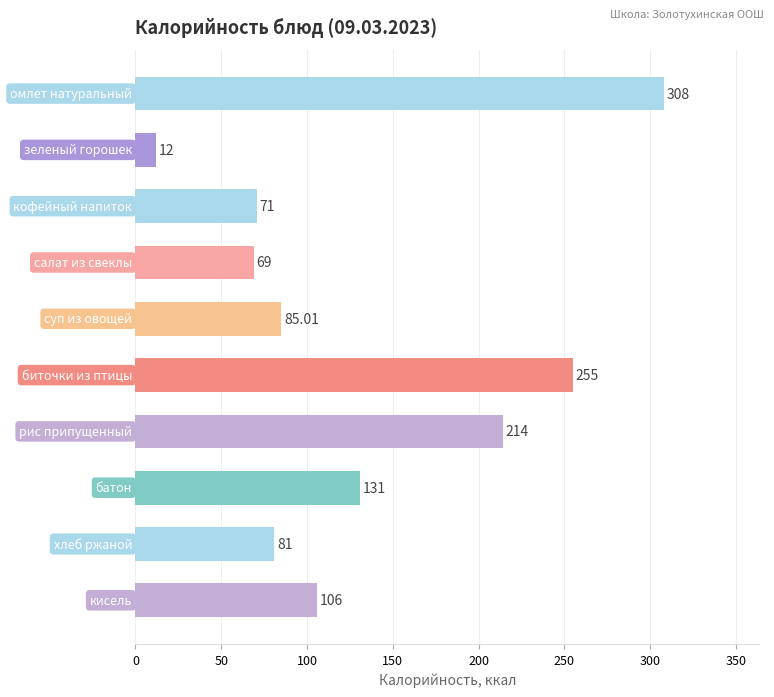

What is the difference between the maximum and second lowest values?

239.0